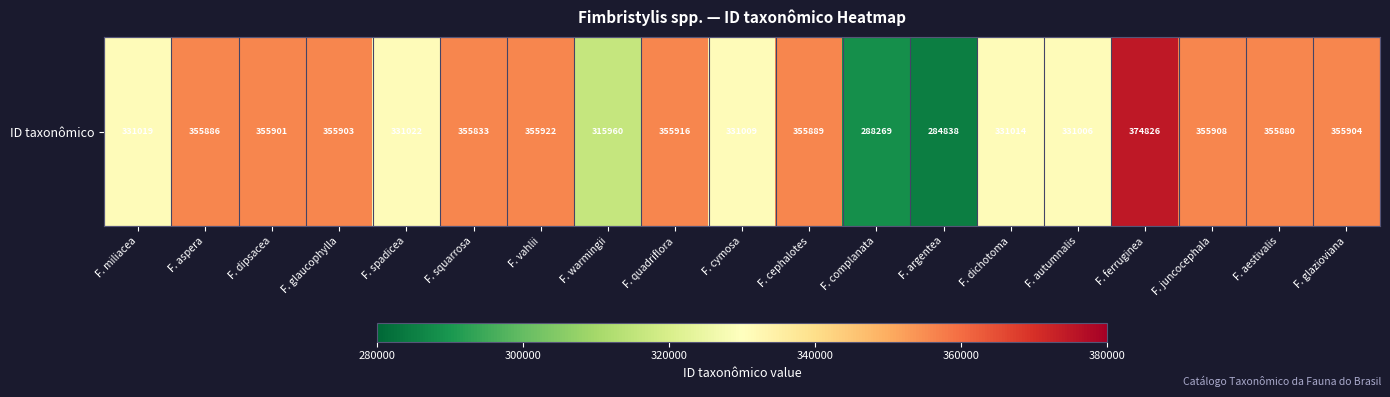

Where is the data nearest to the value 329832?

F. autumnalis